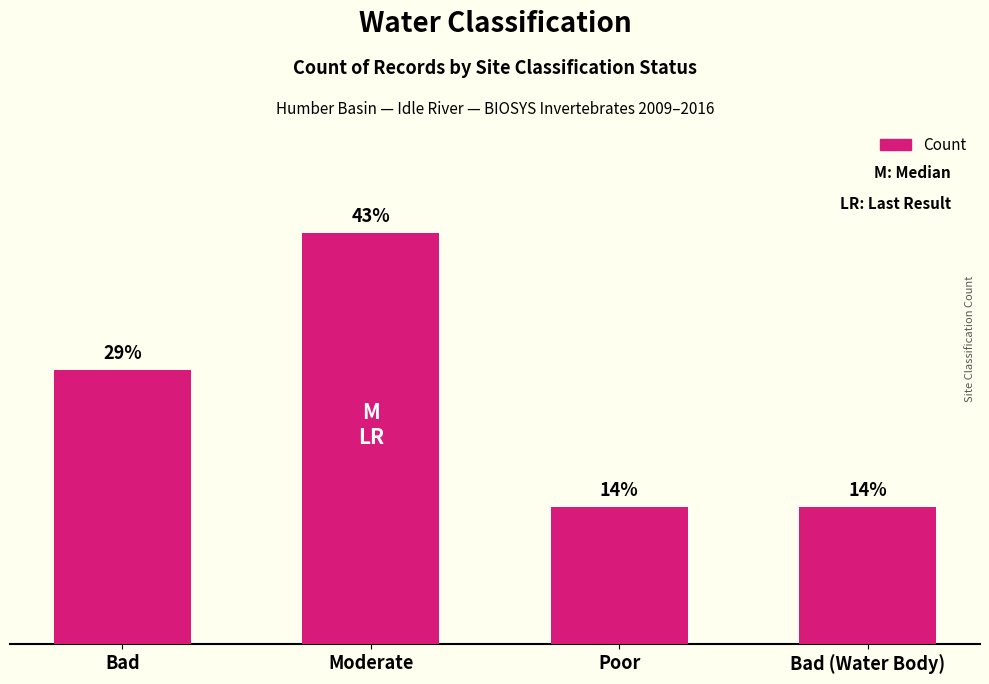

Does the chart contain stacked bars?

No